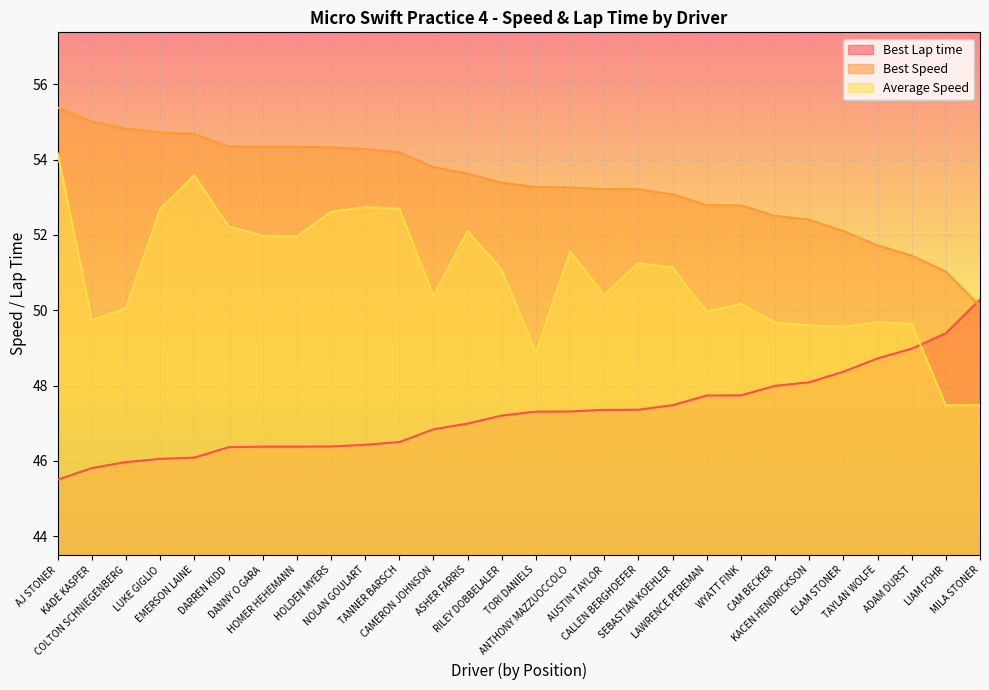

True or false: Best Lap time has more than 1 points higher than both neighbors.

False